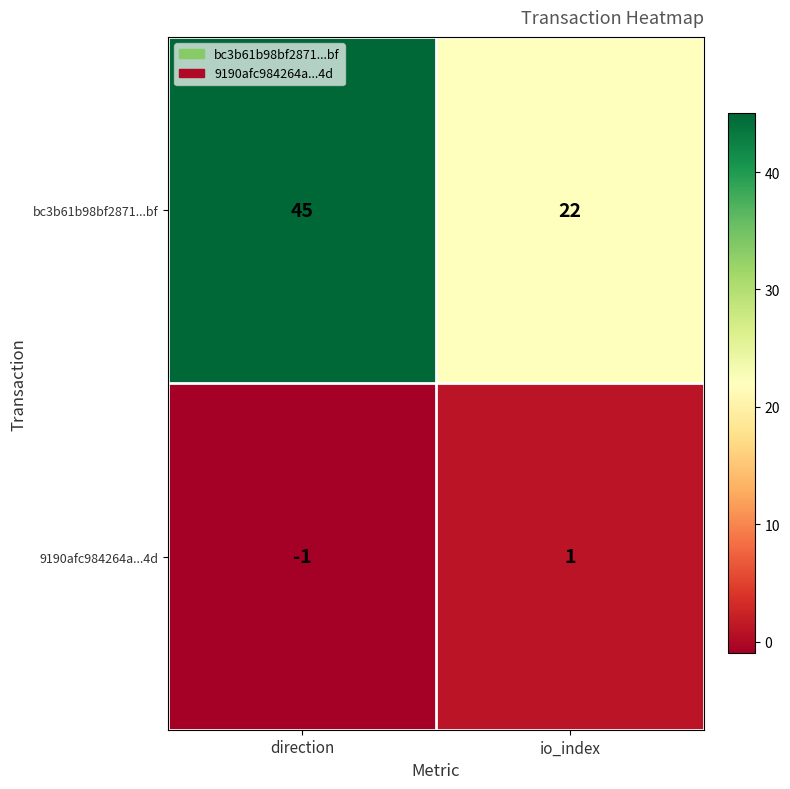

What is the total value across all series at direction?

44